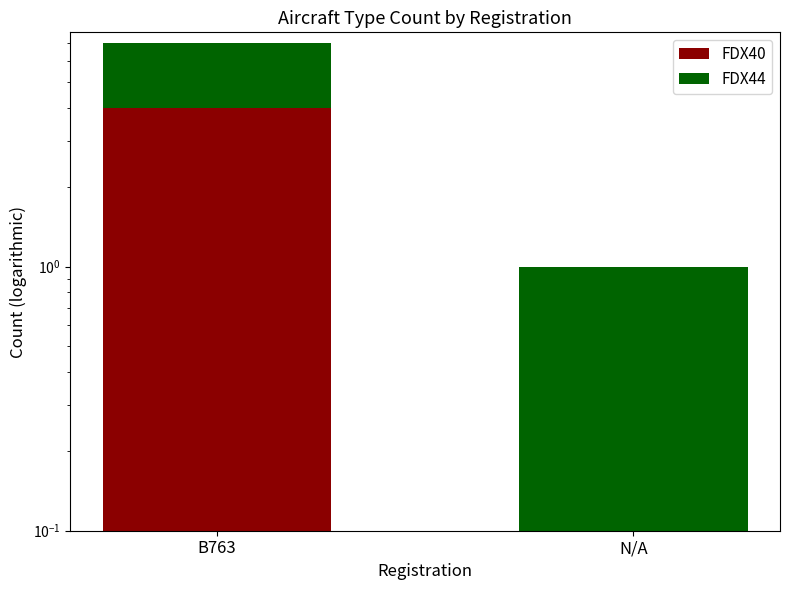

How many groups of bars are there?

2